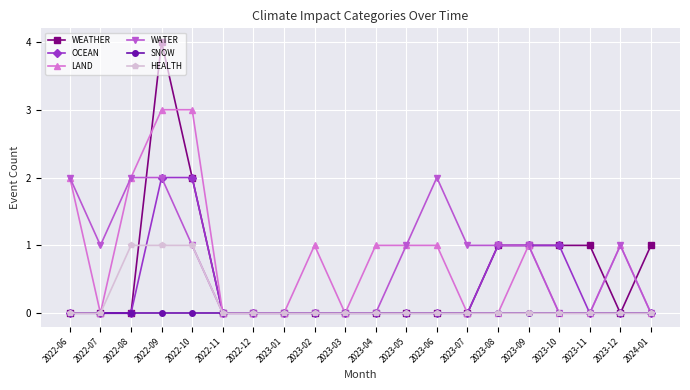

Reading left to right, extract all data points from this chart.

WEATHER: 2022-06=0	2022-07=0	2022-08=0	2022-09=4	2022-10=2	2022-11=0	2022-12=0	2023-01=0	2023-02=0	2023-03=0	2023-04=0	2023-05=0	2023-06=0	2023-07=0	2023-08=1	2023-09=1	2023-10=1	2023-11=1	2023-12=0	2024-01=1
OCEAN: 2022-06=0	2022-07=0	2022-08=0	2022-09=2	2022-10=2	2022-11=0	2022-12=0	2023-01=0	2023-02=0	2023-03=0	2023-04=0	2023-05=0	2023-06=0	2023-07=0	2023-08=1	2023-09=1	2023-10=1	2023-11=0	2023-12=0	2024-01=0
LAND: 2022-06=2	2022-07=0	2022-08=2	2022-09=3	2022-10=3	2022-11=0	2022-12=0	2023-01=0	2023-02=1	2023-03=0	2023-04=1	2023-05=1	2023-06=1	2023-07=0	2023-08=0	2023-09=1	2023-10=0	2023-11=0	2023-12=1	2024-01=0
WATER: 2022-06=2	2022-07=1	2022-08=2	2022-09=2	2022-10=1	2022-11=0	2022-12=0	2023-01=0	2023-02=0	2023-03=0	2023-04=0	2023-05=1	2023-06=2	2023-07=1	2023-08=1	2023-09=1	2023-10=0	2023-11=0	2023-12=1	2024-01=0
SNOW: 2022-06=0	2022-07=0	2022-08=0	2022-09=0	2022-10=0	2022-11=0	2022-12=0	2023-01=0	2023-02=0	2023-03=0	2023-04=0	2023-05=0	2023-06=0	2023-07=0	2023-08=0	2023-09=0	2023-10=0	2023-11=0	2023-12=0	2024-01=0
HEALTH: 2022-06=0	2022-07=0	2022-08=1	2022-09=1	2022-10=1	2022-11=0	2022-12=0	2023-01=0	2023-02=0	2023-03=0	2023-04=0	2023-05=0	2023-06=0	2023-07=0	2023-08=0	2023-09=0	2023-10=0	2023-11=0	2023-12=0	2024-01=0